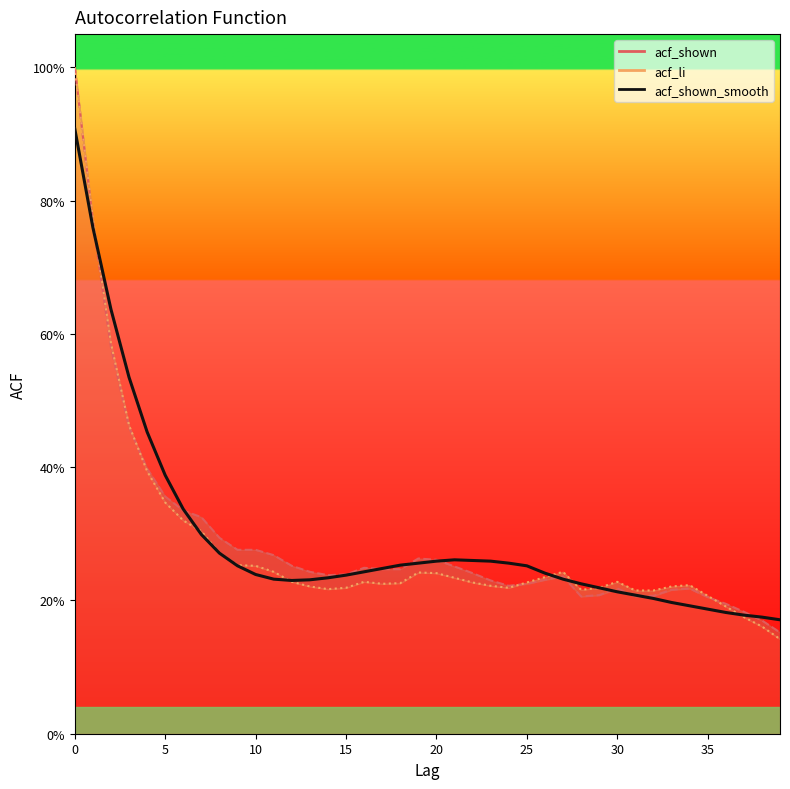

What is the label of the 16th point from the left?

15